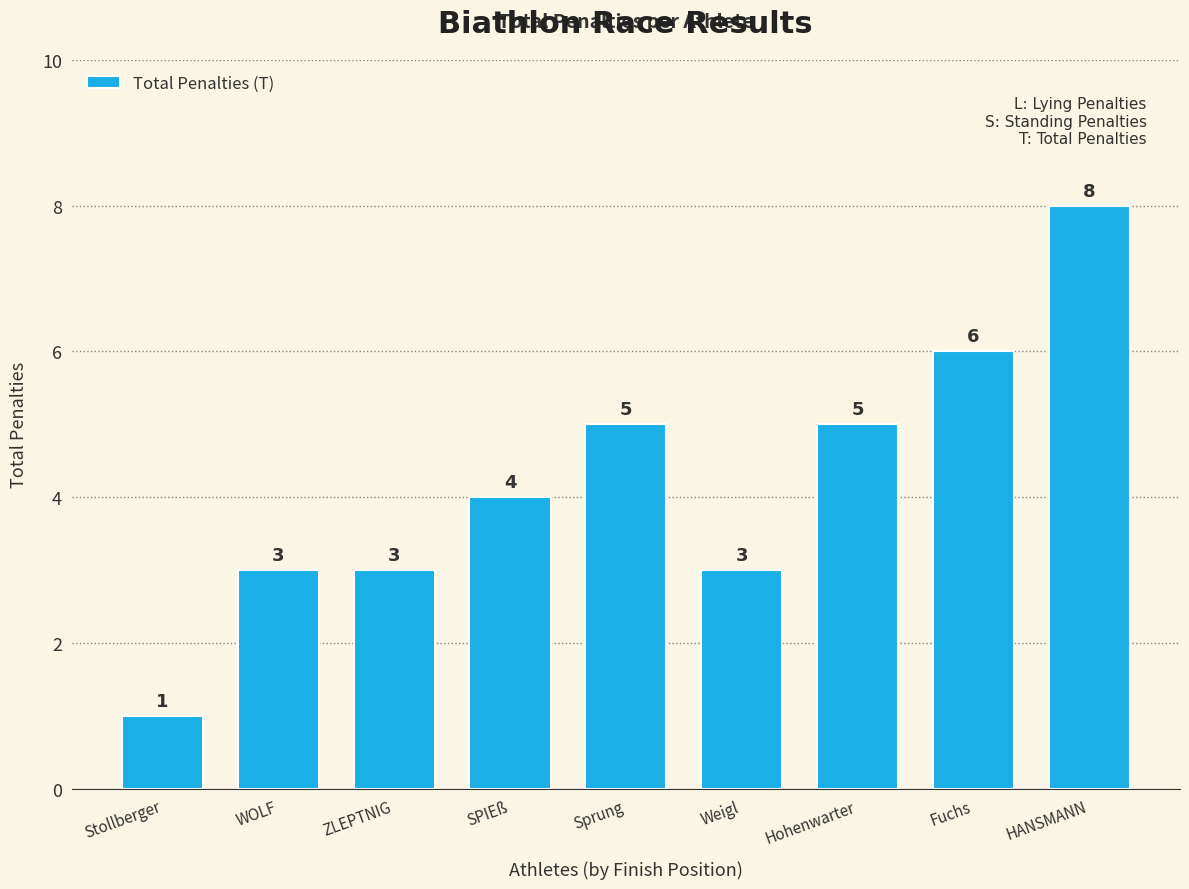

Reading right to left, extract all data points from this chart.

HANSMANN=8	Fuchs=6	Hohenwarter=5	Weigl=3	Sprung=5	SPIEß=4	ZLEPTNIG=3	WOLF=3	Stollberger=1